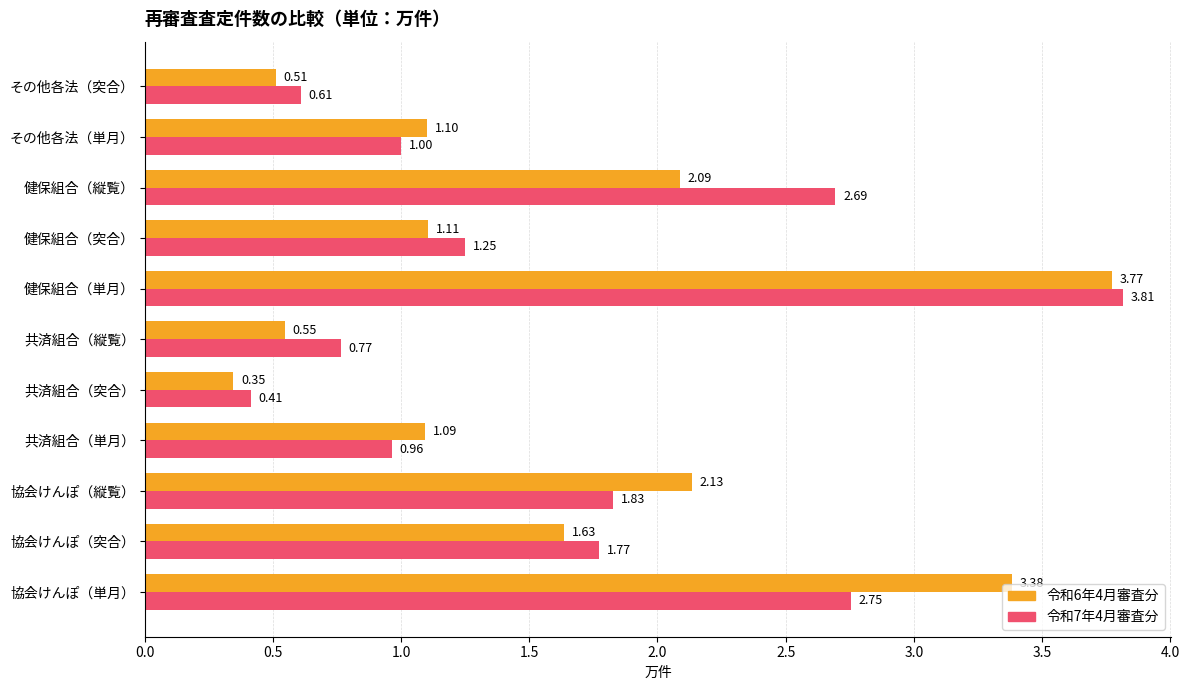

Where is 令和6年4月審査分 nearest to the value 2?

健保組合（縦覧）